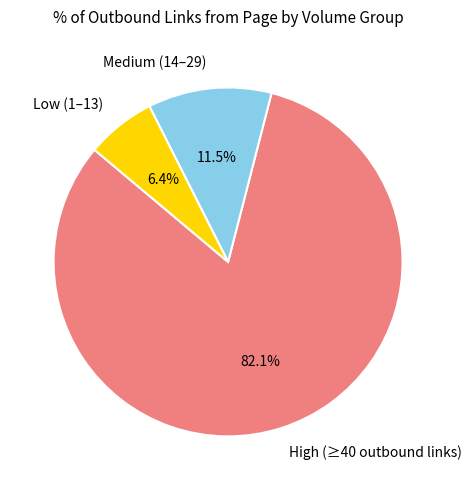

Is there any slice that represents more than half of the pie?

Yes